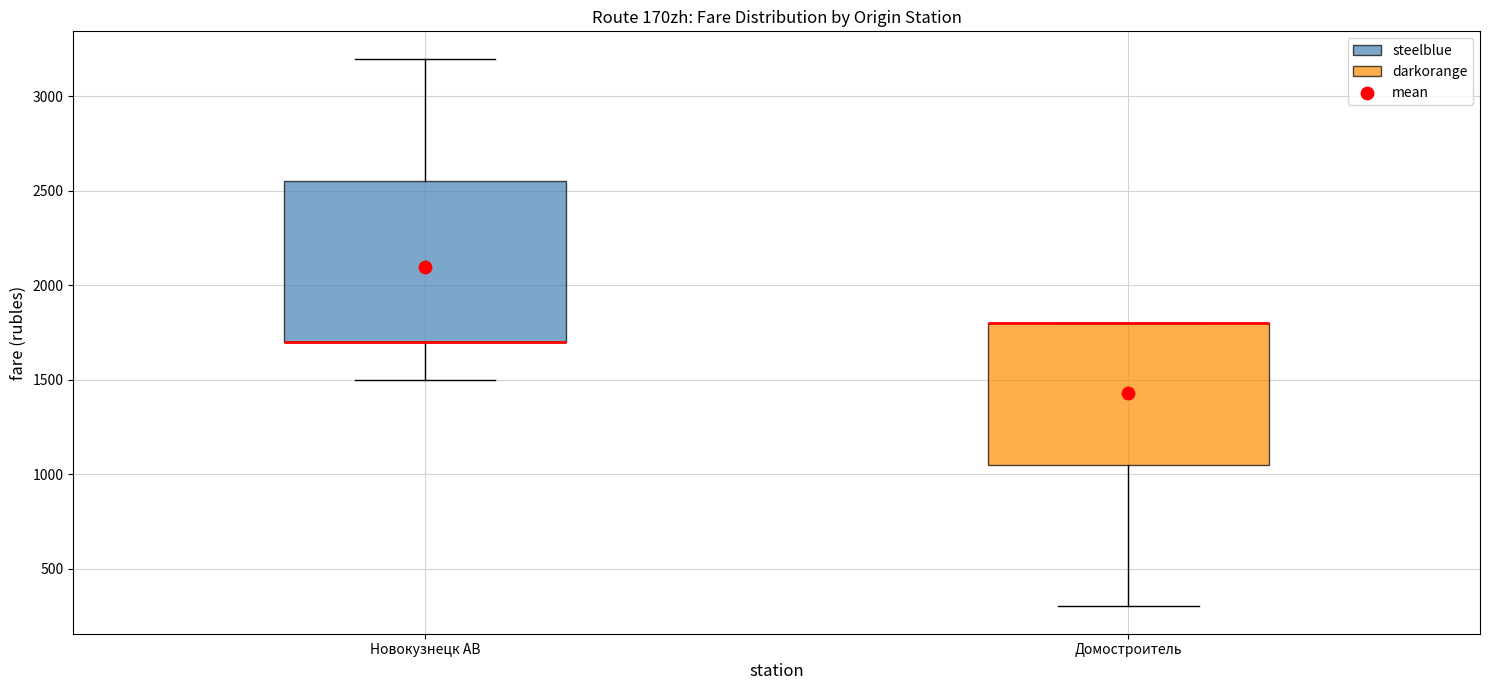

Reading left to right, read every box against the y-axis: the position of its median line, the range the box covers, and the ends of its whiskers. The values are not printed on the chart, so give them approximately, as read against the axis.

Новокузнецк АВ: median 1700 (drawn on the box's lower edge), box 1700 to 2550, whiskers 1500 to 3200
Домостроитель: median 1800 (drawn on the box's upper edge), box 1050 to 1800, whiskers 300 to 1800